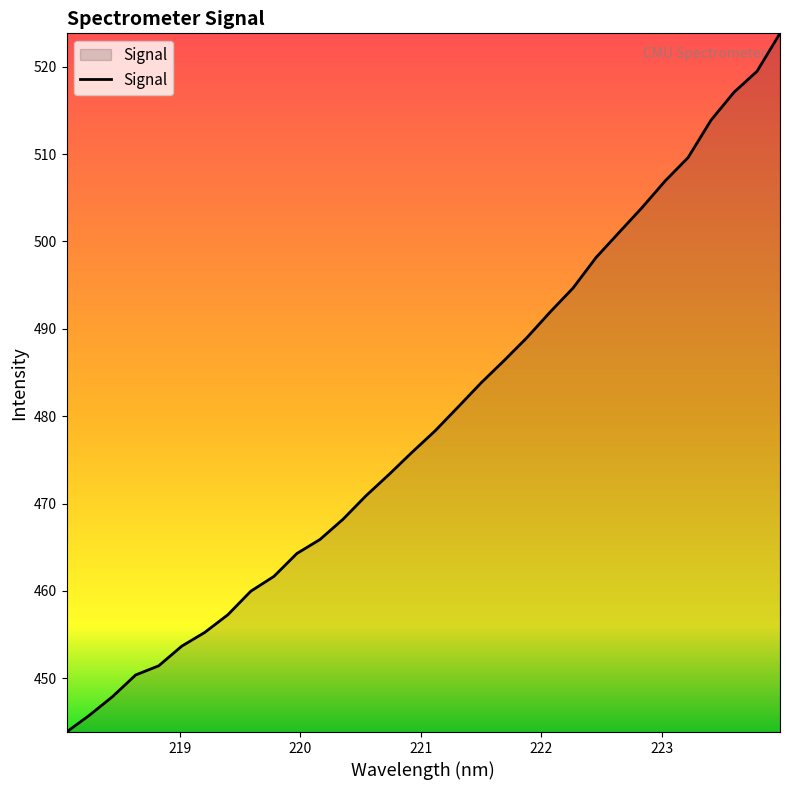

What is the minimum value shown in the chart?

443.8